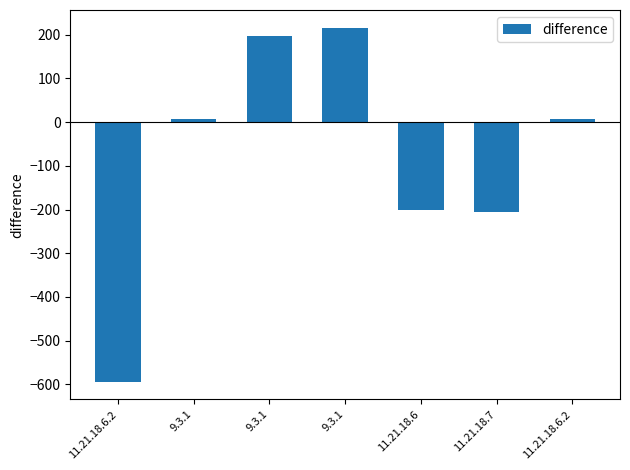

How many categories are shown in the chart?

7